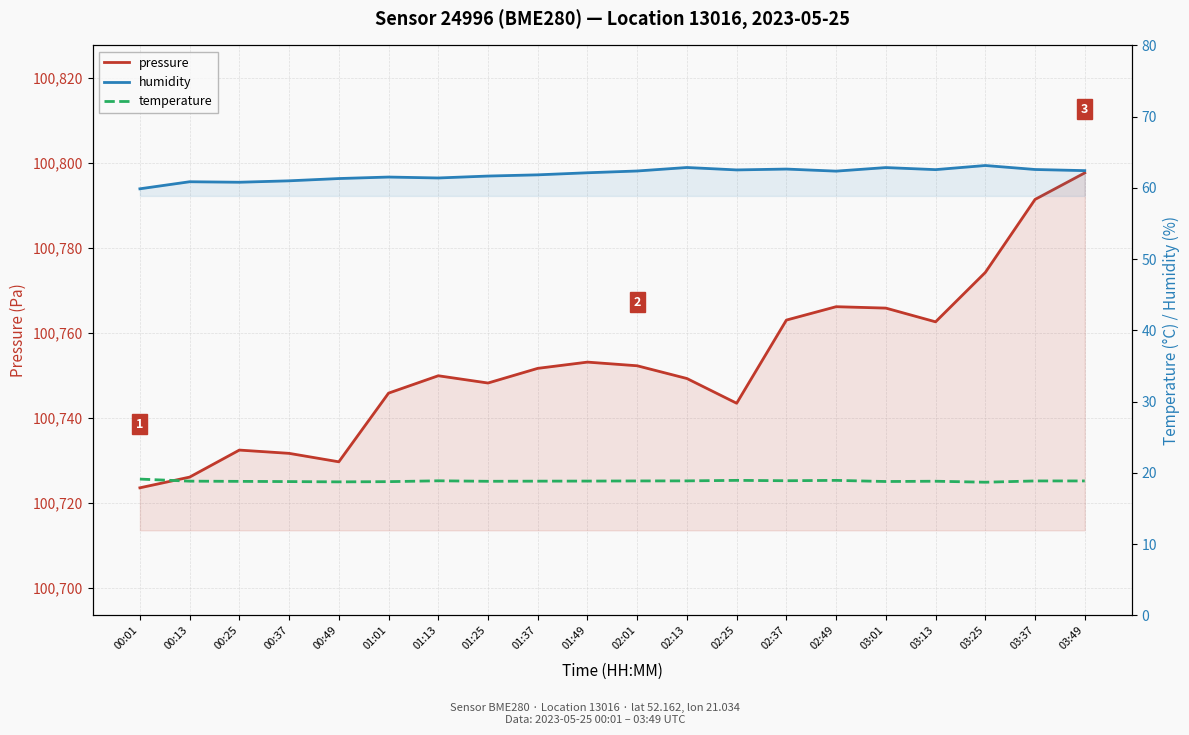

The pressure series shows 100791.3 at 03:37. True or false?

True